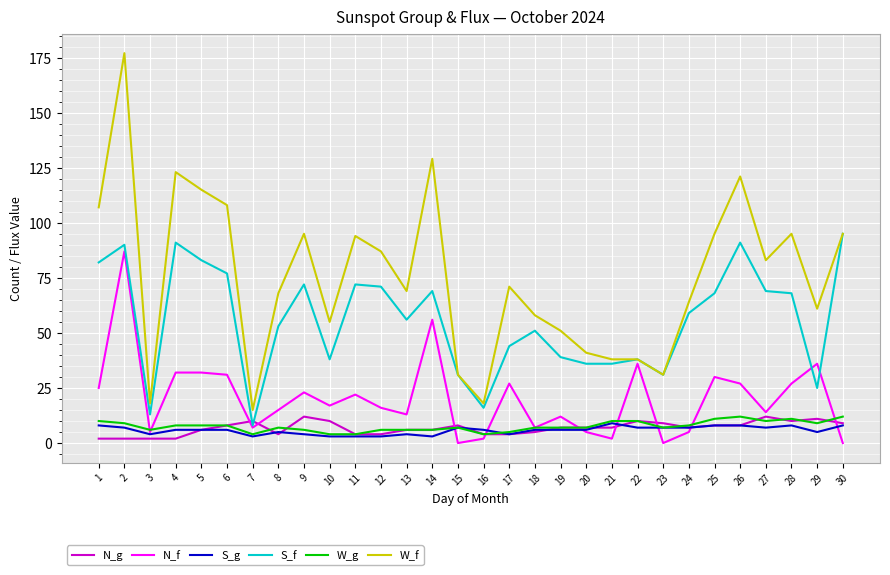

Which series has the largest range (max minus min)?

W_f